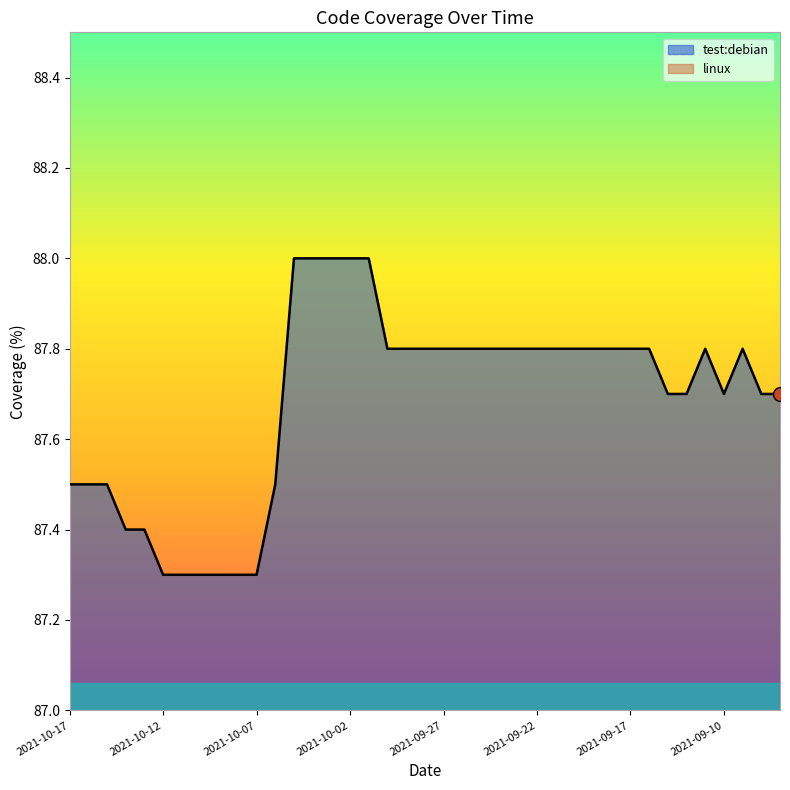

What is the highest value of the test:debian series?

88.0